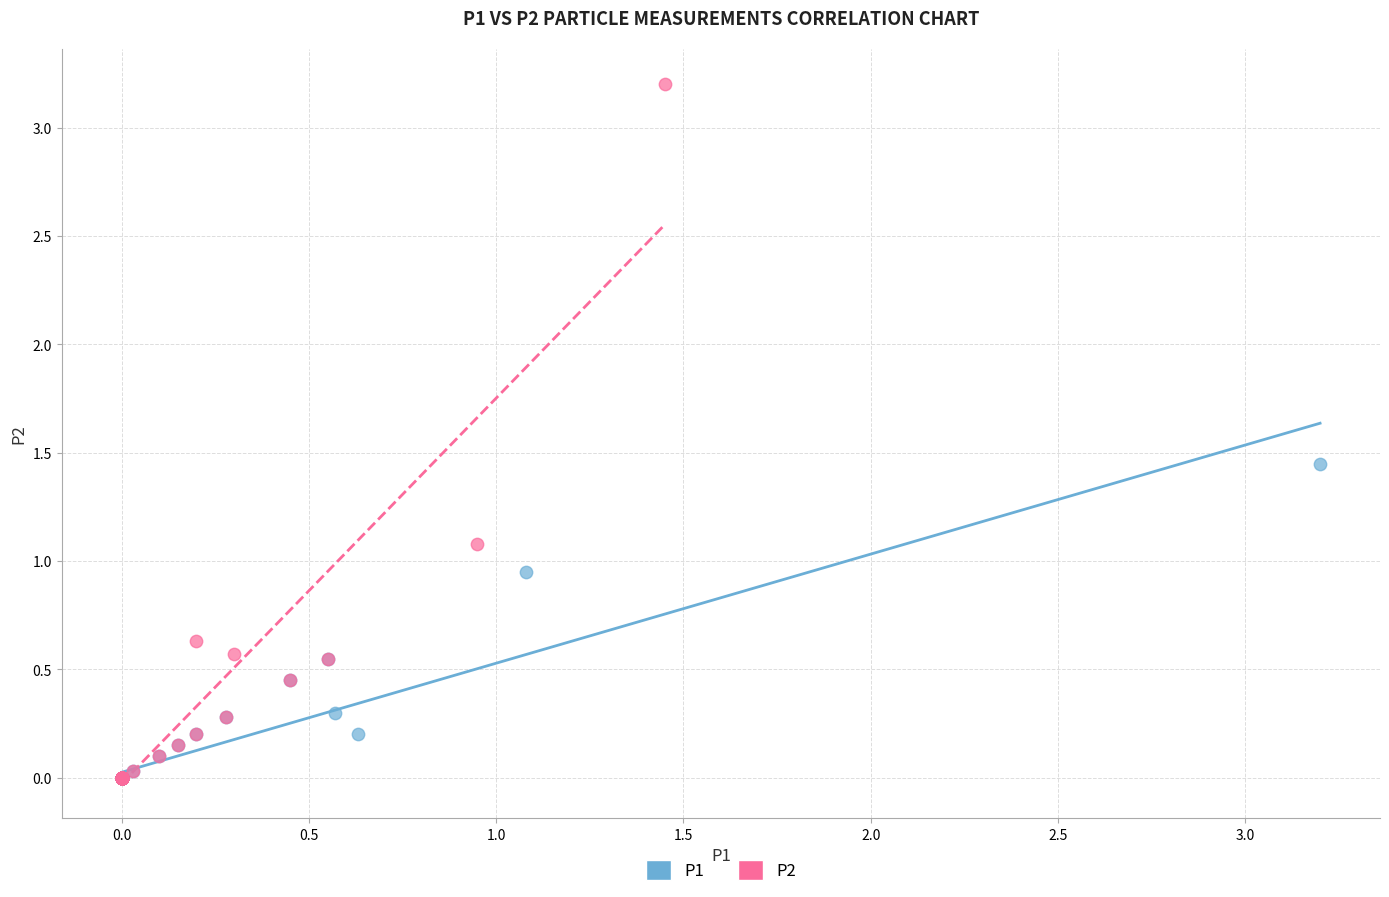

Which series reaches the maximum Y coordinate?

P2